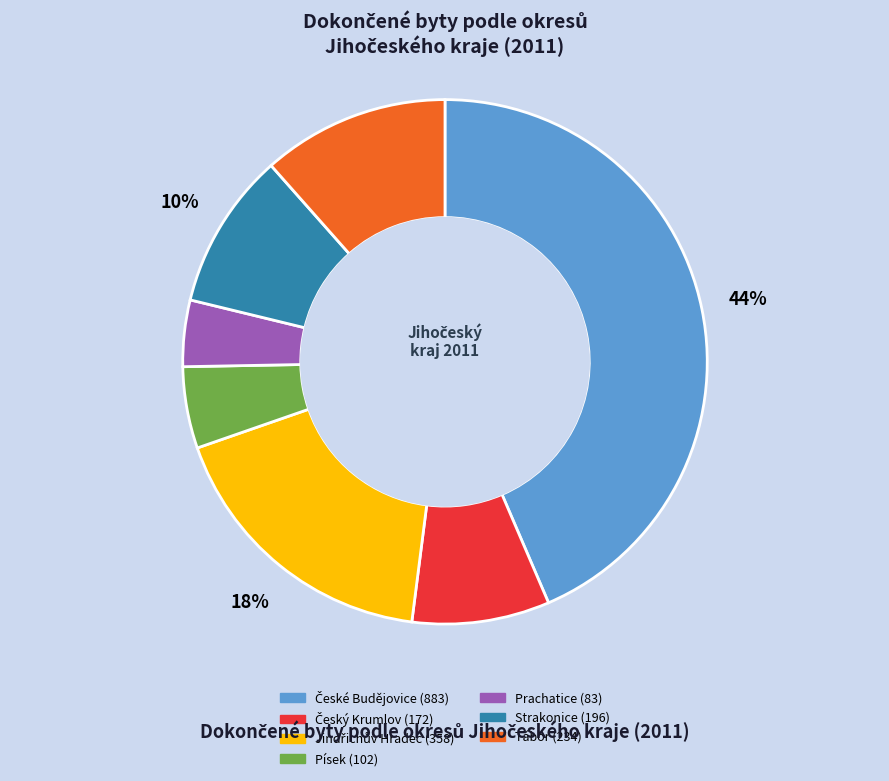

To the nearest percent, what is the average slice percentage?

14%